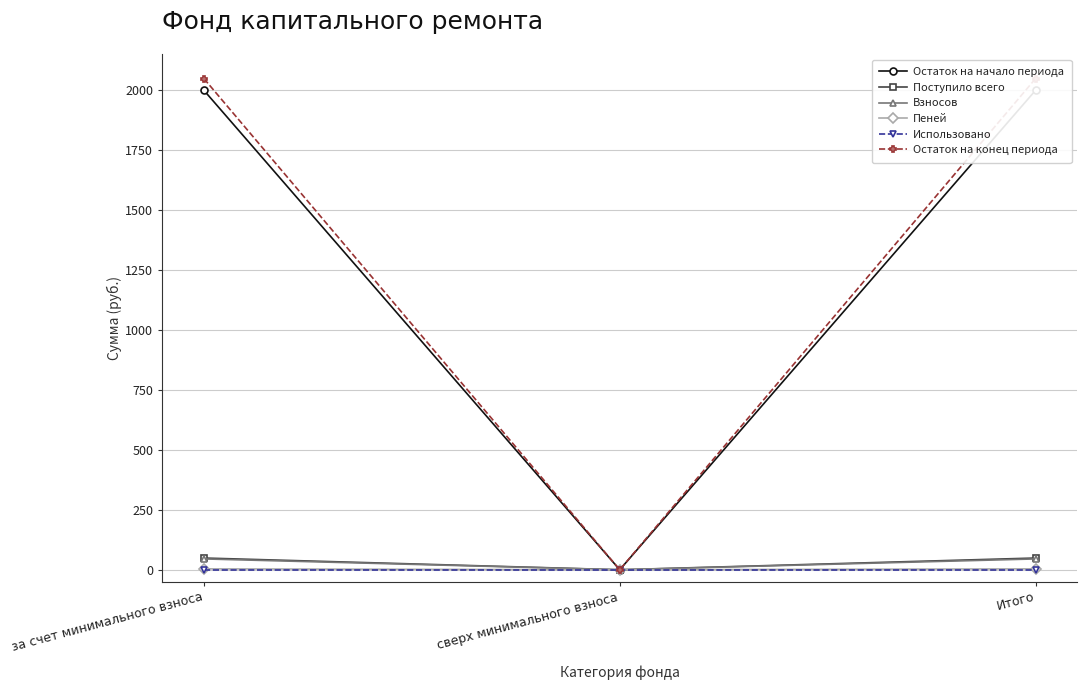

Where is Взносов nearest to the value 22?

сверх минимального взноса